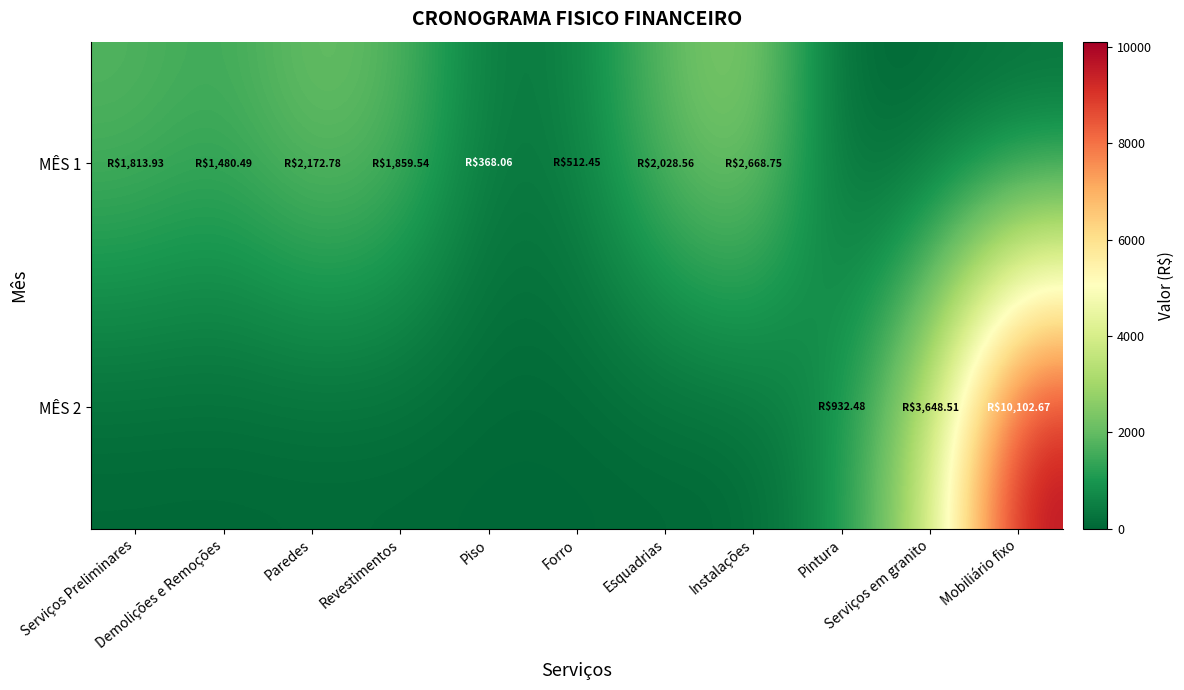

What is the difference between the highest and lowest values at Pintura?

932.5